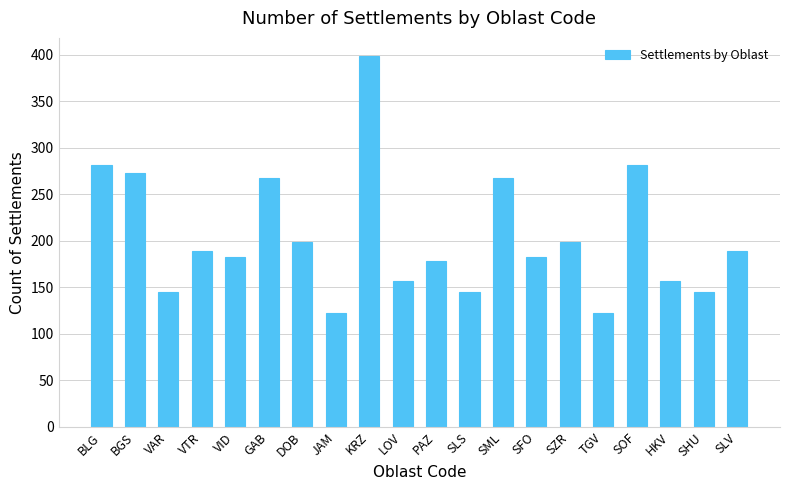

Read the value at VID.

183